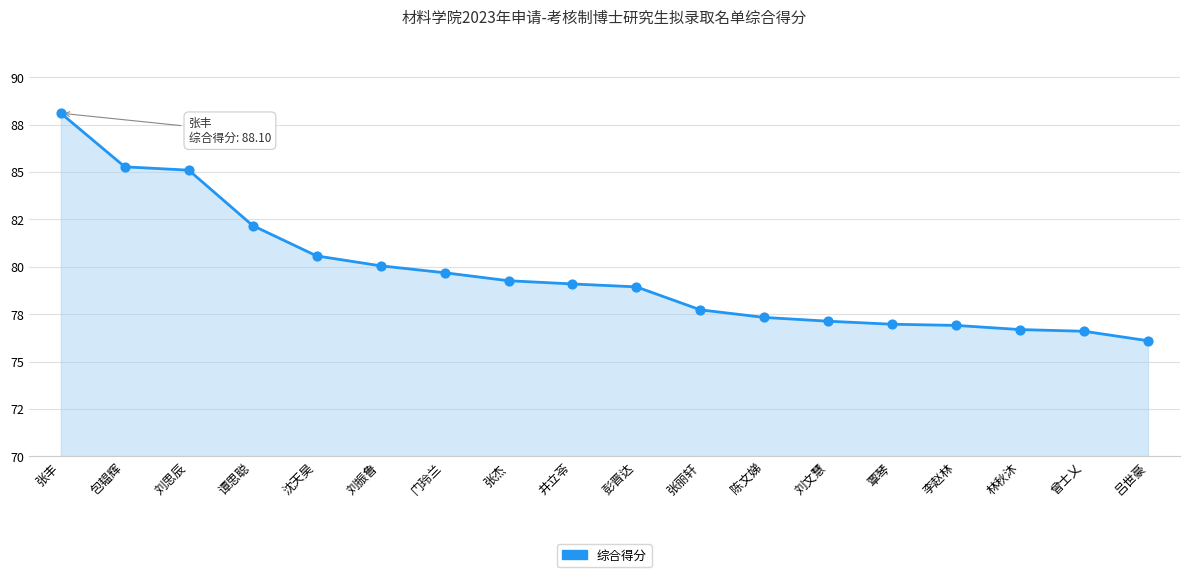

Between 张丽轩 and 刘思辰, which is larger?

刘思辰